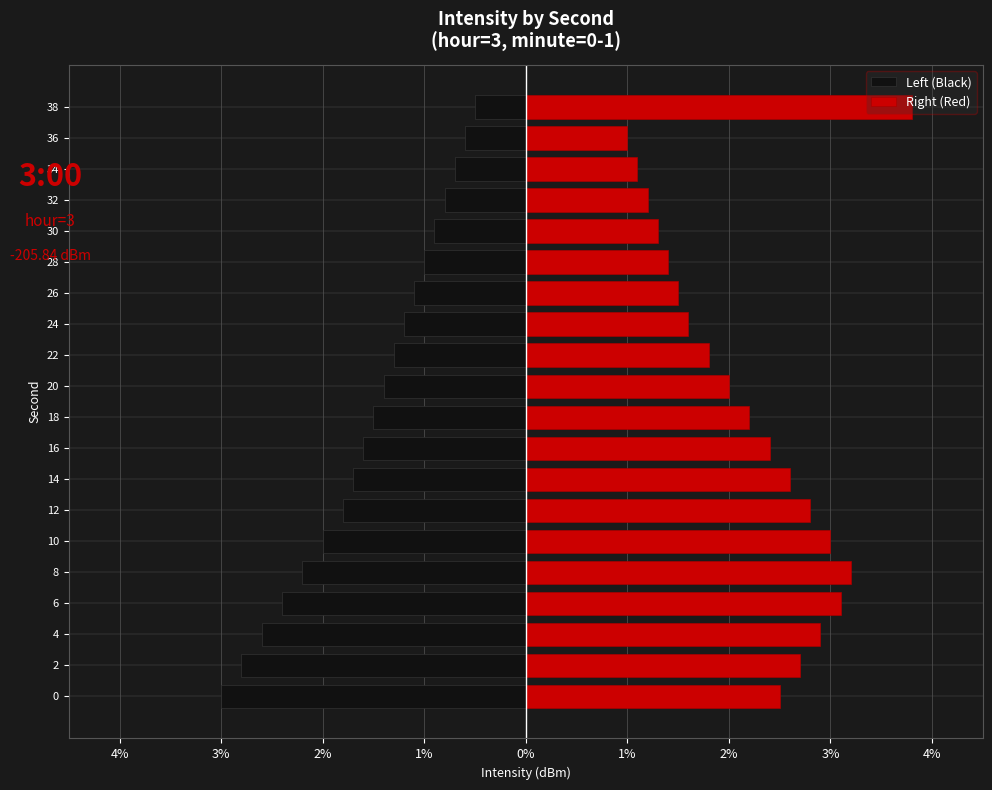

Reading right to left, what are all the values shown in this chart?

Left (Black): -0.5	-0.6	-0.7	-0.8	-0.9	-1.0	-1.1	-1.2	-1.3	-1.4	-1.5	-1.6	-1.7	-1.8	-2.0	-2.2	-2.4	-2.6	-2.8	-3.0
Right (Red): 3.8	1.0	1.1	1.2	1.3	1.4	1.5	1.6	1.8	2.0	2.2	2.4	2.6	2.8	3.0	3.2	3.1	2.9	2.7	2.5